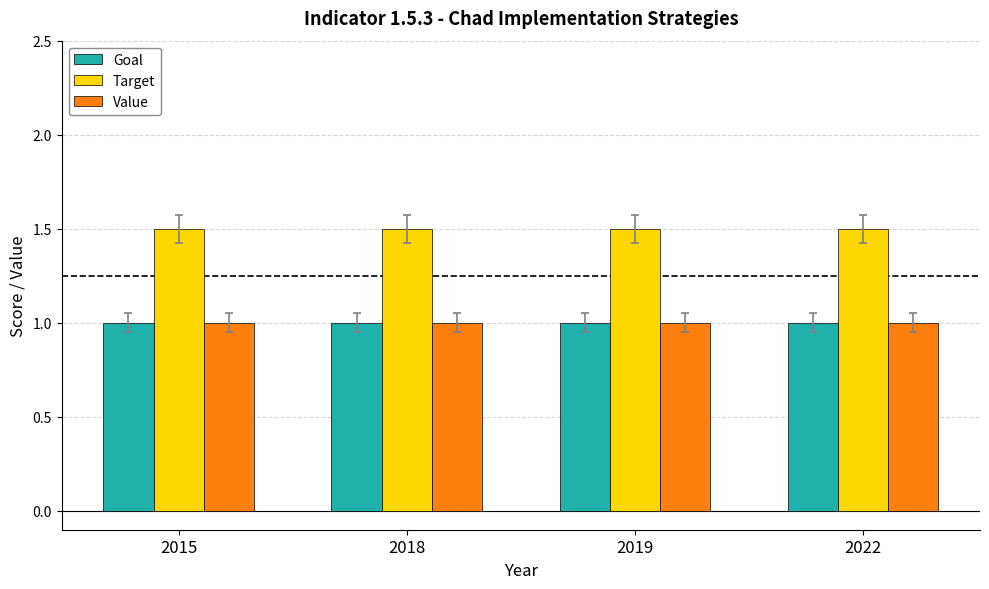

Reading right to left, transcribe all the data shown in this chart.

Goal: 2022=1.0	2019=1.0	2018=1.0	2015=1.0
Target: 2022=1.5	2019=1.5	2018=1.5	2015=1.5
Value: 2022=1.0	2019=1.0	2018=1.0	2015=1.0